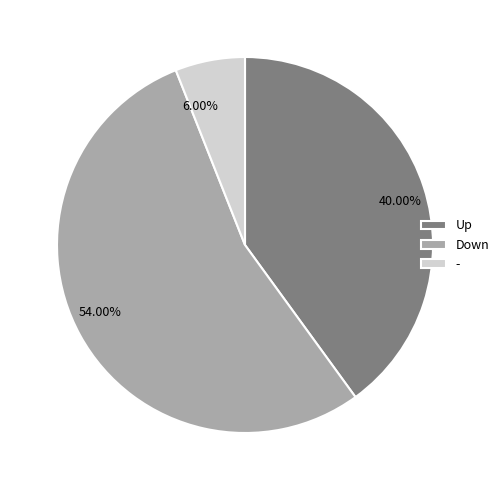

Does any single category account for the majority?

Yes